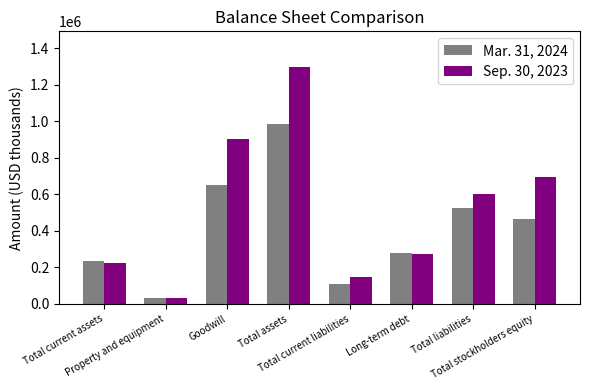

What is the difference between the maximum and minimum values in the Sep. 30, 2023 series?

1263577